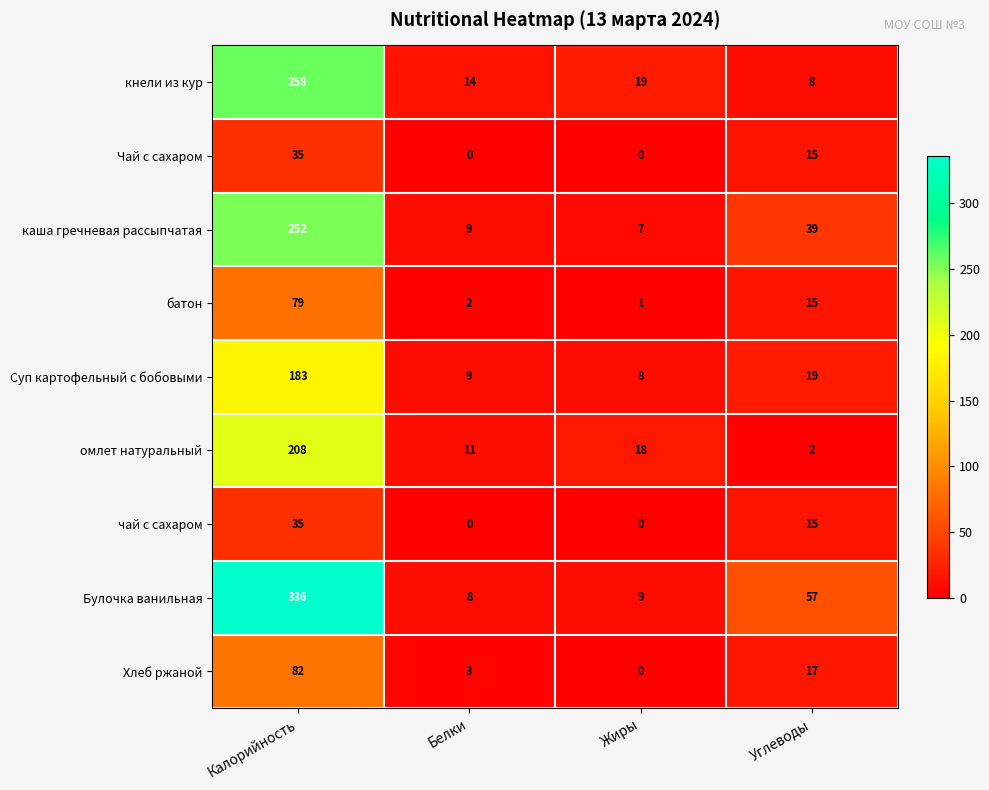

How many values in the каша гречневая рассыпчатая series are below 39?

2